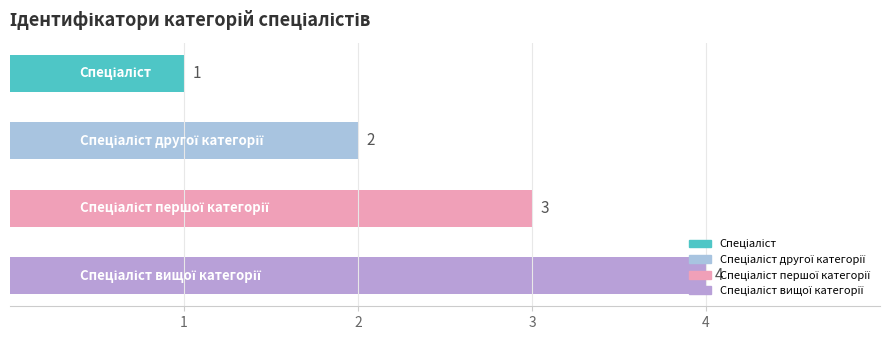

How many values are below 3?

2